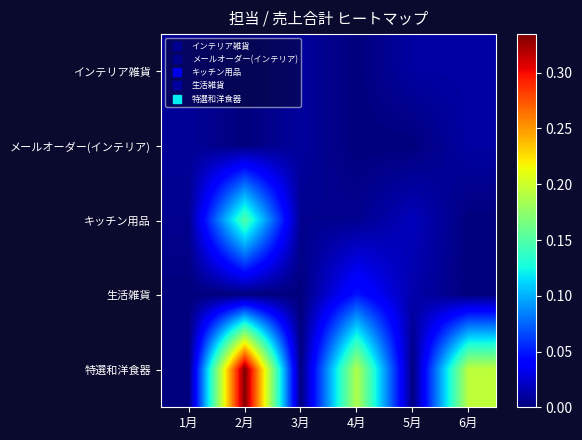

At how many categories does at least one series exceed 0?

6